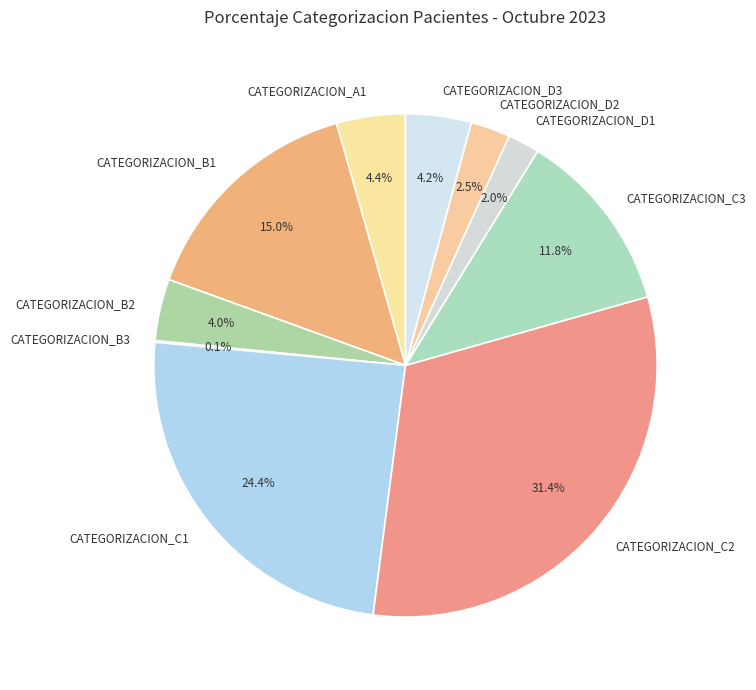

True or false: CATEGORIZACION_D3 accounts for 4% of the total.

True